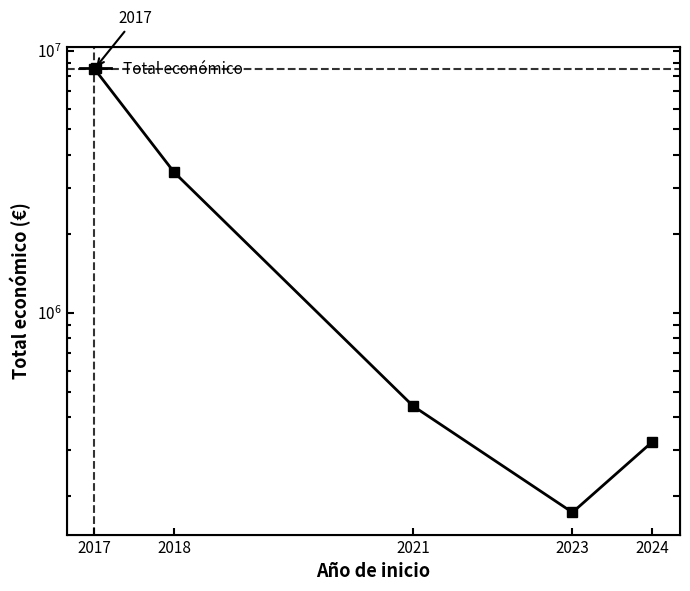

The value at 2021 is 680646.4. True or false?

False